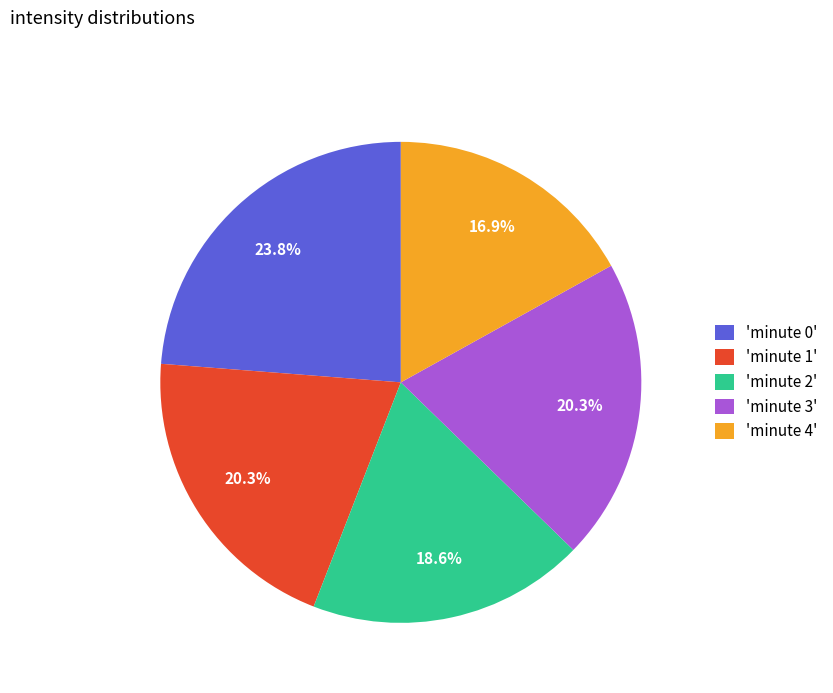

What portion of the pie excludes 'minute 4'?

83.1%